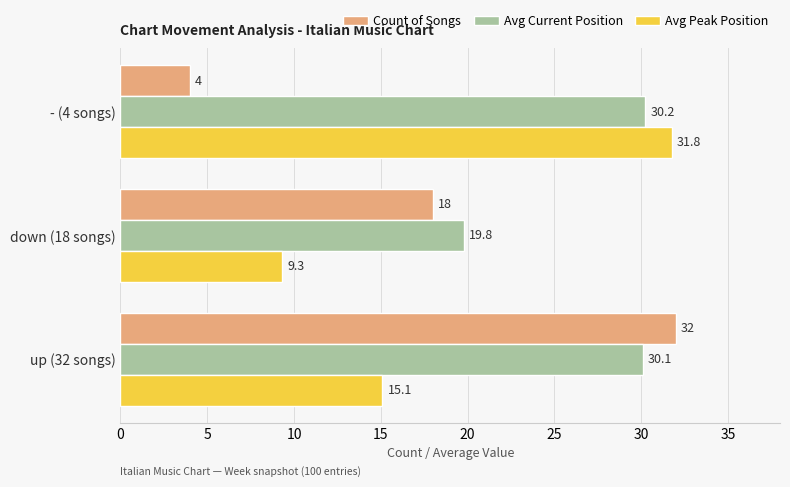

What are all the series names shown in the legend?

Count of Songs, Avg Current Position, Avg Peak Position